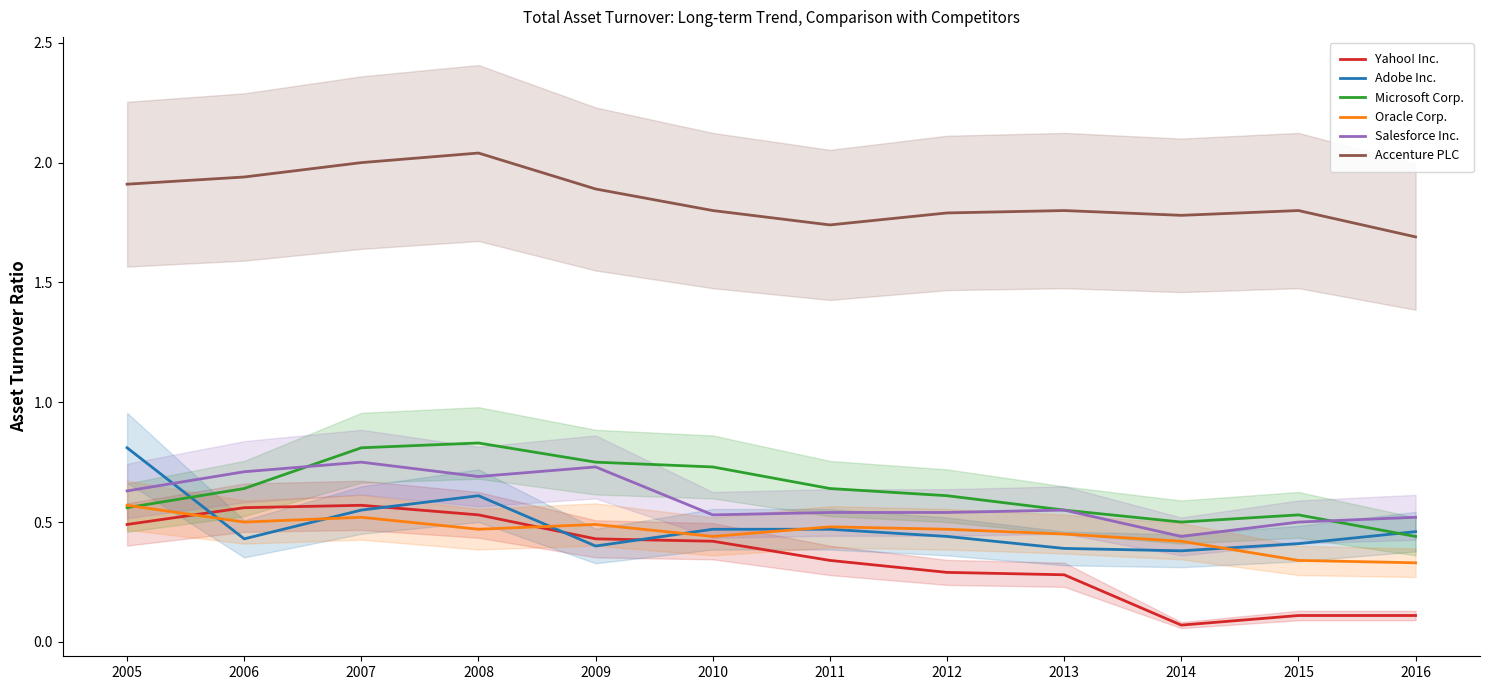

At which label does Yahoo! Inc. reach its minimum?

2014